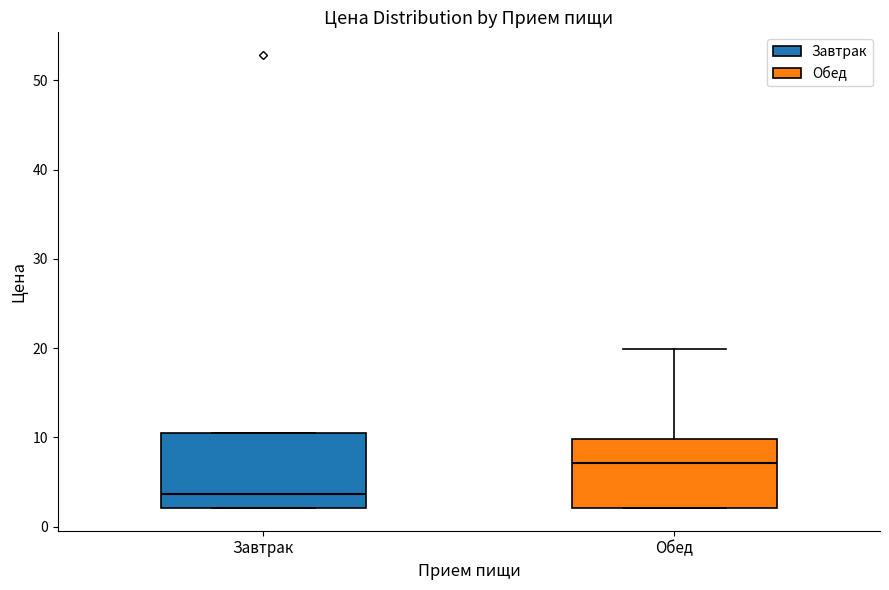

Reading left to right, transcribe this box plot: for each box, give where its median line is, the range the box spans, and where its two whiskers end, as read against the y-axis. The values are not printed on the chart, so give them approximately, as read against the axis.

Завтрак: median 4, box 2 to 11, whiskers 2 to 11
Обед: median 7, box 2 to 10, whiskers 2 to 20